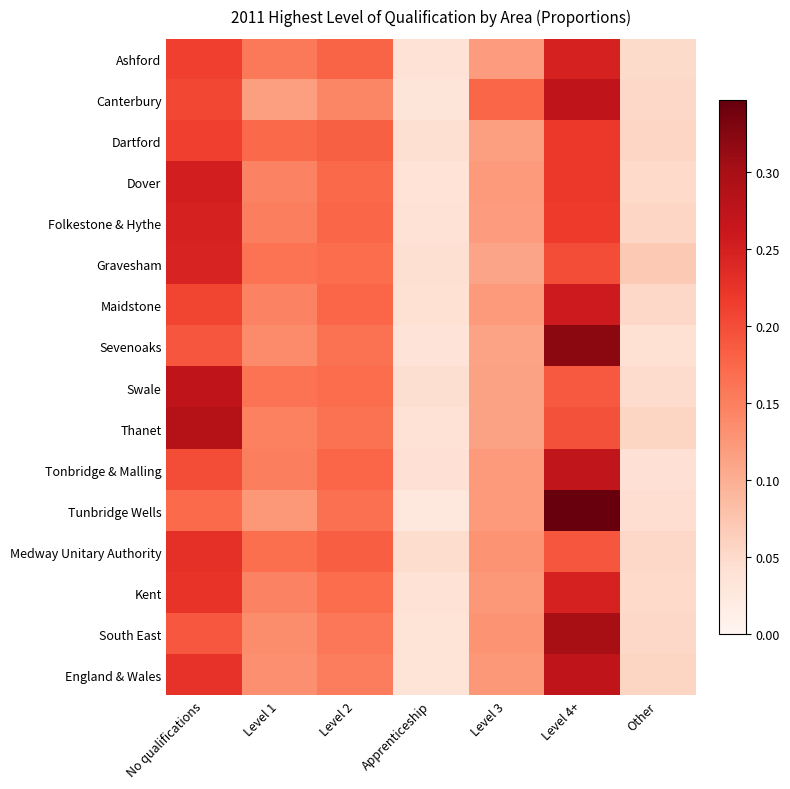

At which category is the sum across all series the highest?

Level 4+